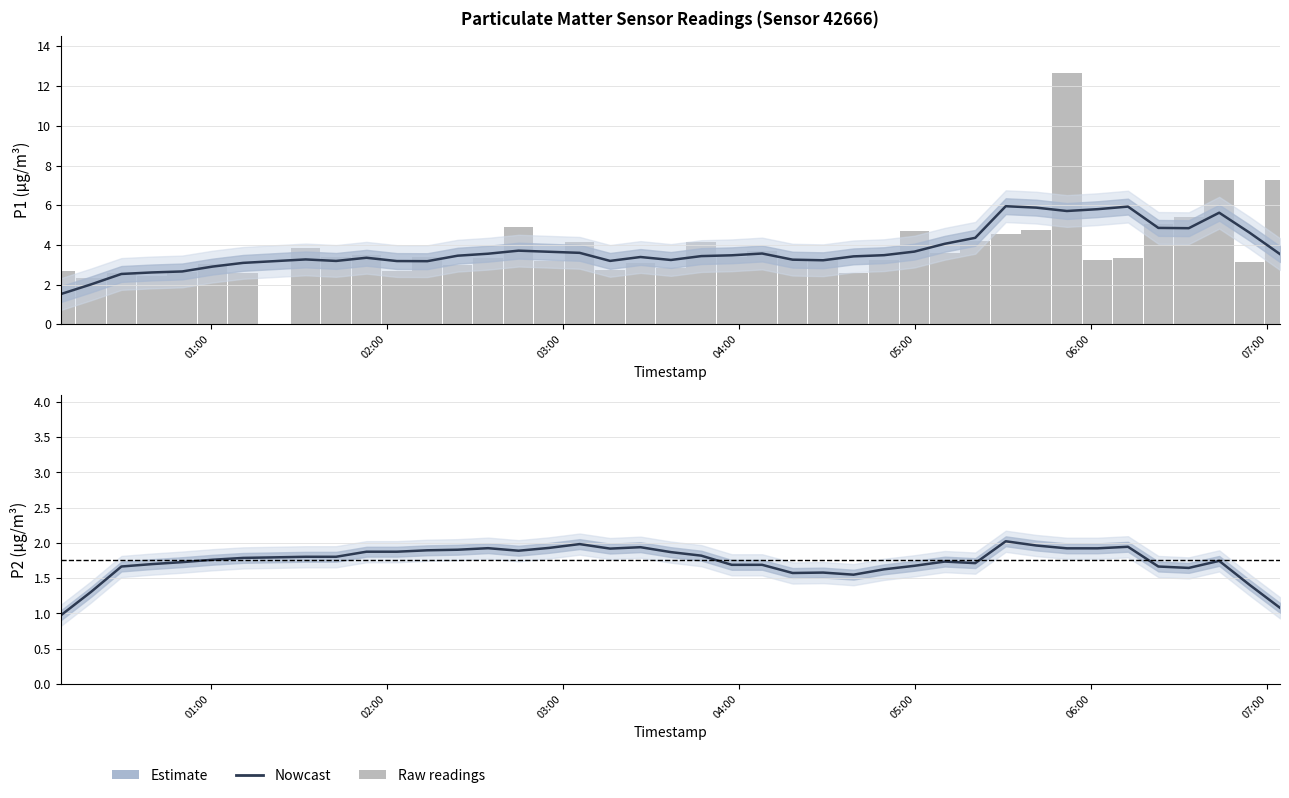

What is the difference between the maximum and minimum values?

10.3